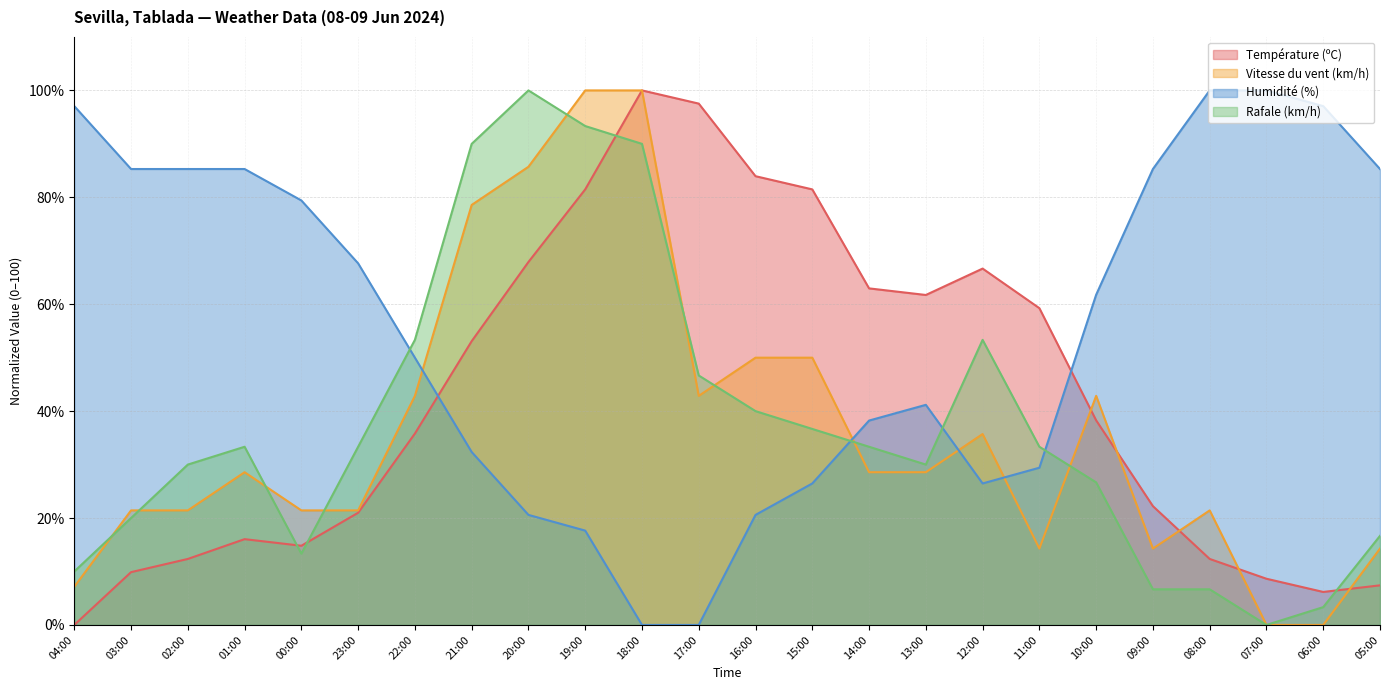

What is the difference between the Rafale (km/h) values at 08:00 and 23:00?

26.7